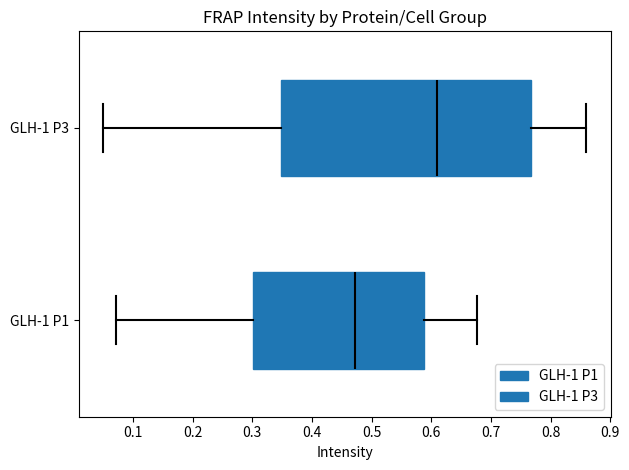

Where does the left whisker of the box for GLH-1 P1 end on the x-axis? The values are not printed on the chart, so give them approximately, as read against the axis.

0.07